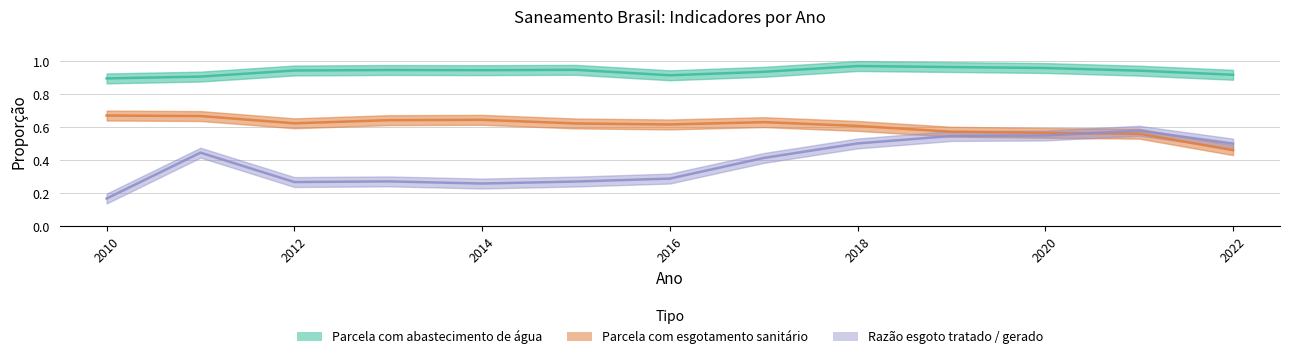

Which label corresponds to the largest value in the chart?

2018